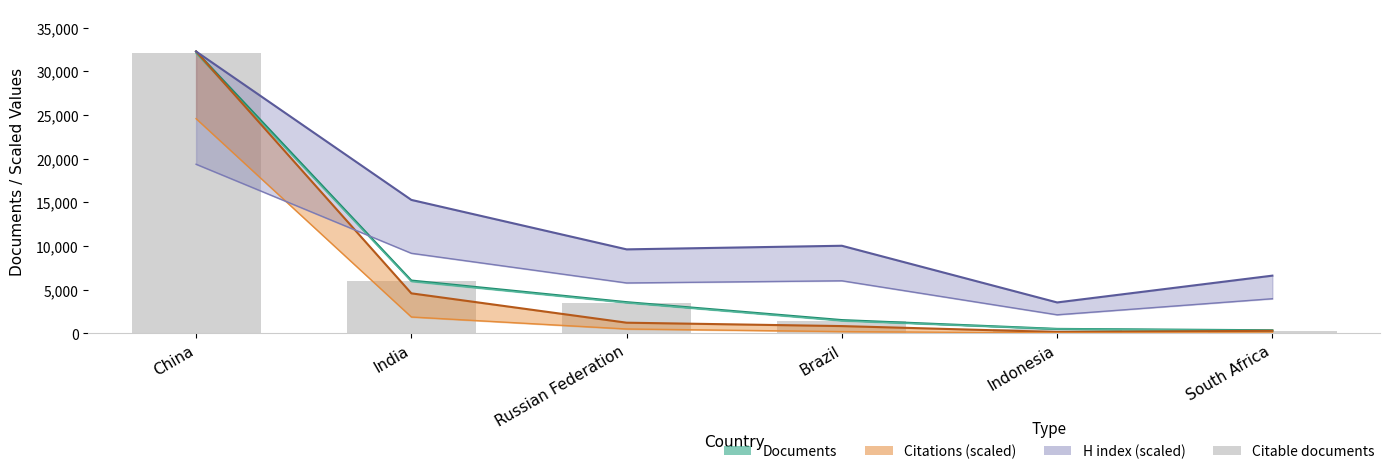

List the labels in order of value, largest first.

China, India, Russian Federation, Brazil, Indonesia, South Africa